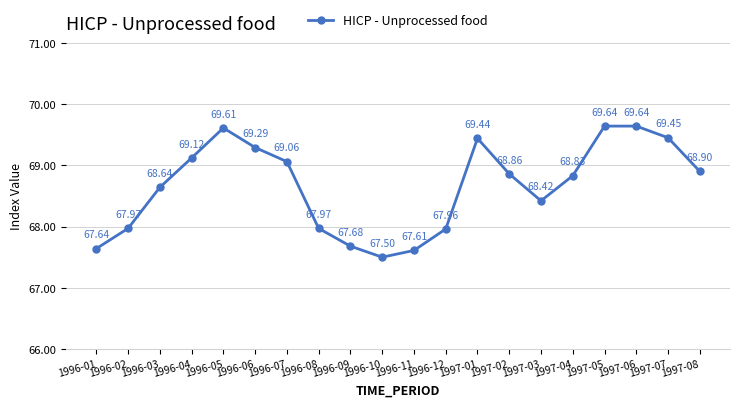

What is the change in value from 1996-01 to 1997-01?

+1.8